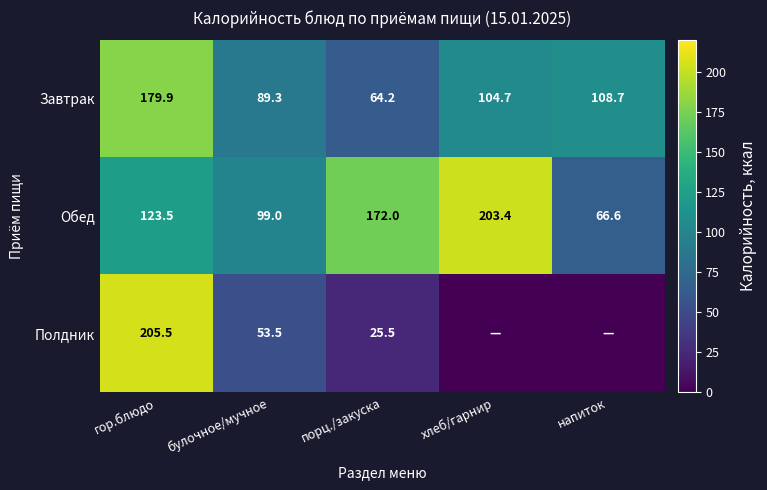

Which category has the highest value across all series?

гор.блюдо